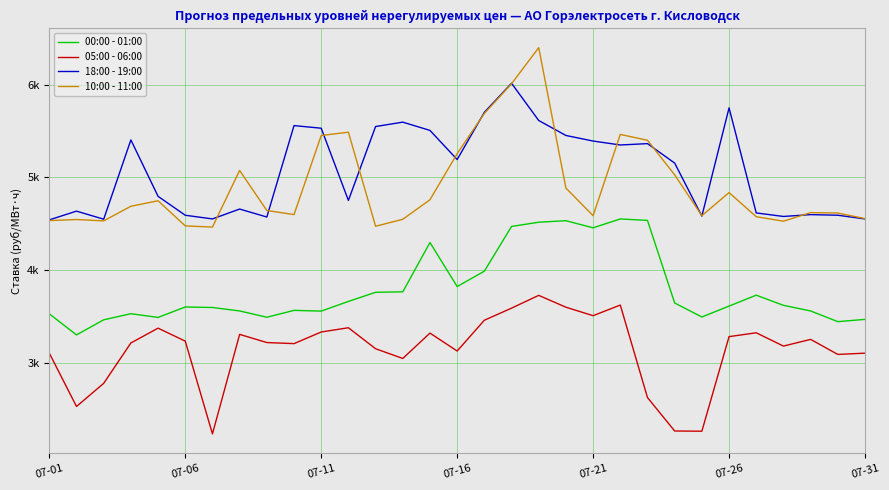

At which category is the sum across all series the highest?

18